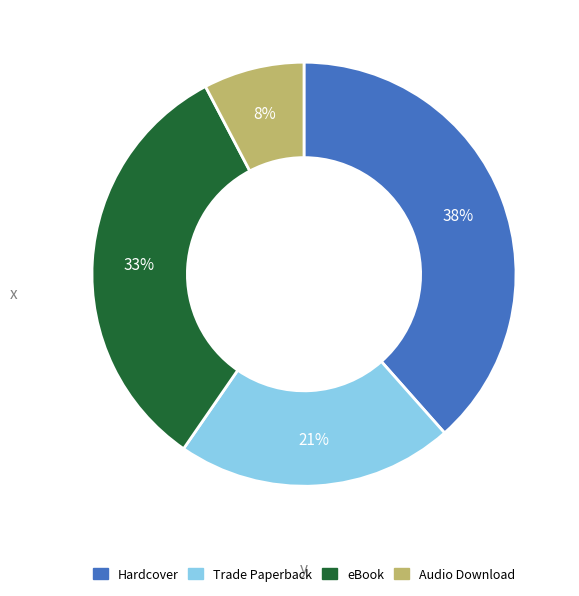

Do Trade Paperback and Audio Download together represent more than half of the pie?

No